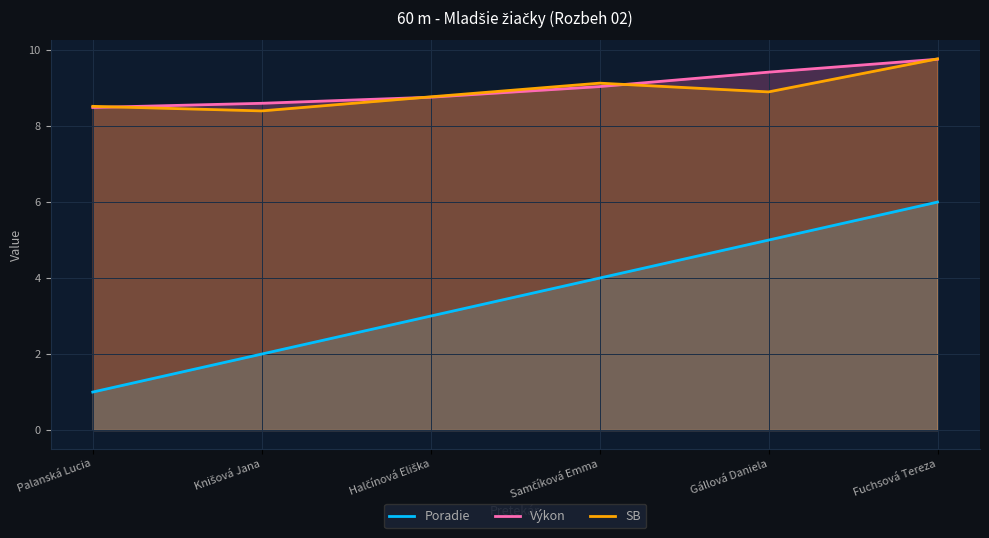

What is the maximum value shown in the chart?

9.8